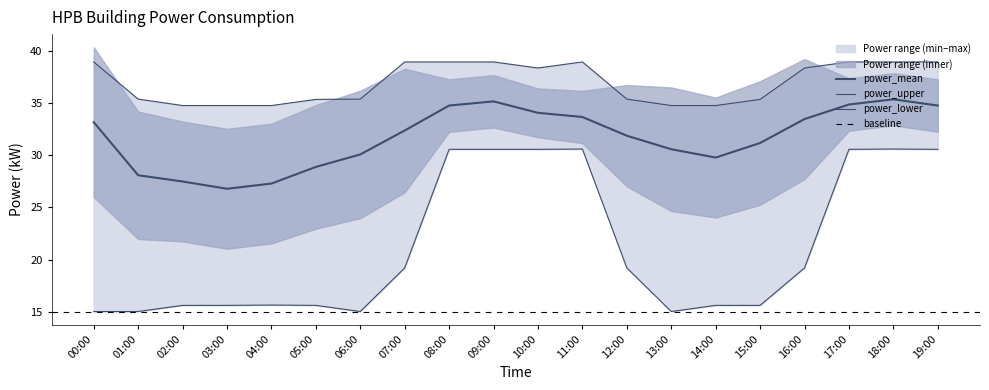

Which series has the largest total across all categories?

power_upper